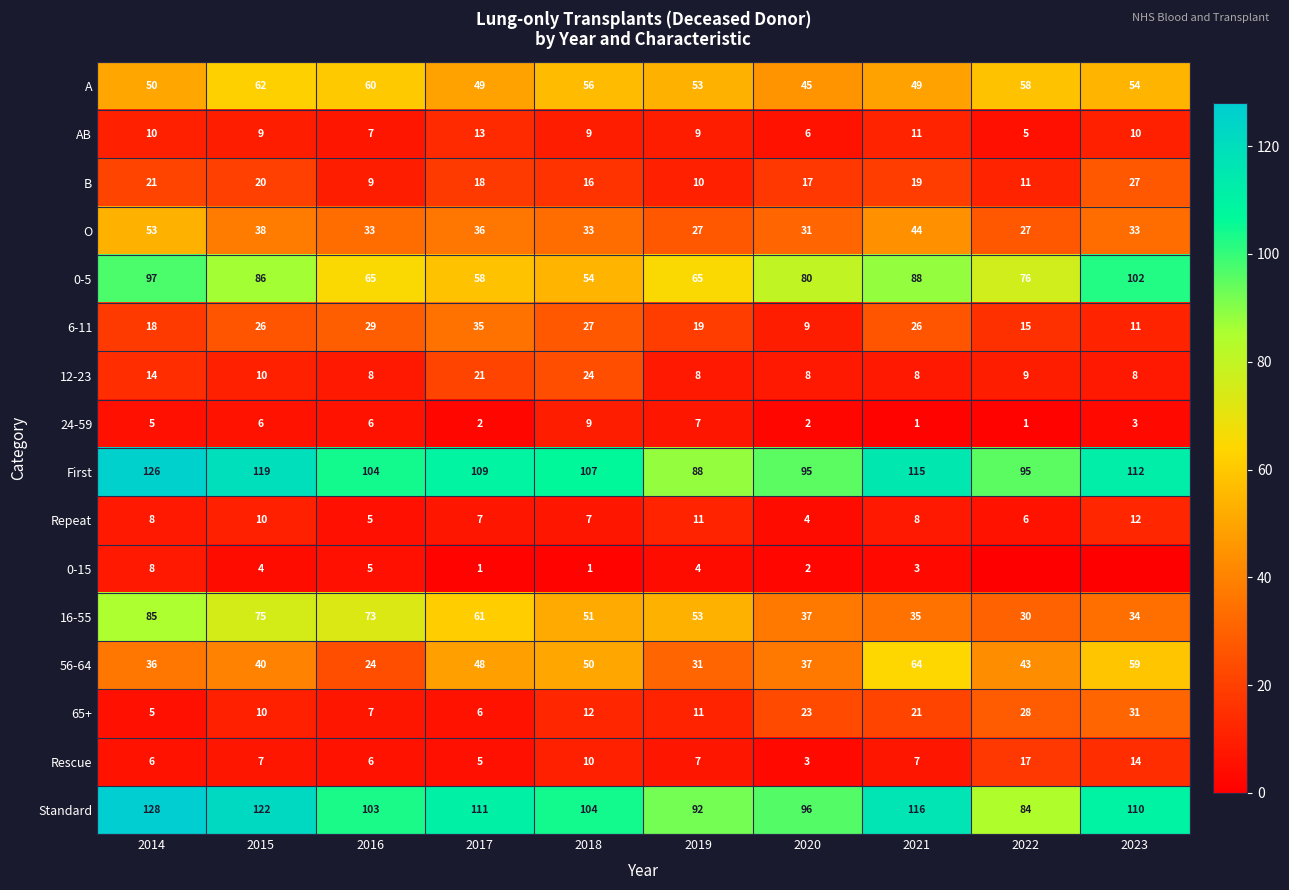

Where does the AB series first go above 9?

2014